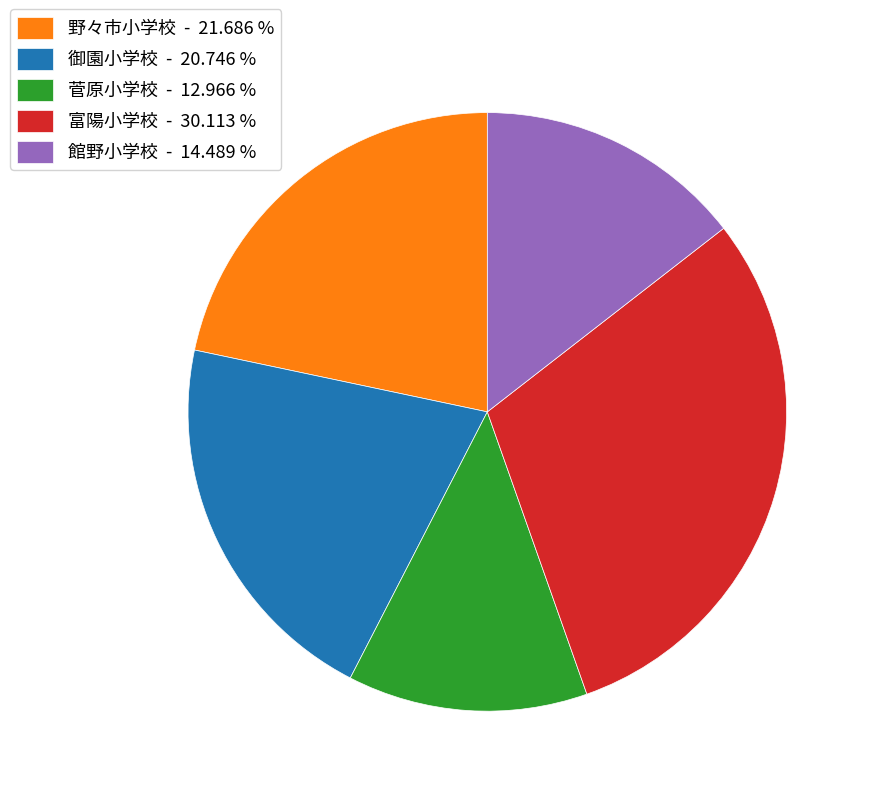

Is there a majority slice in this chart?

No